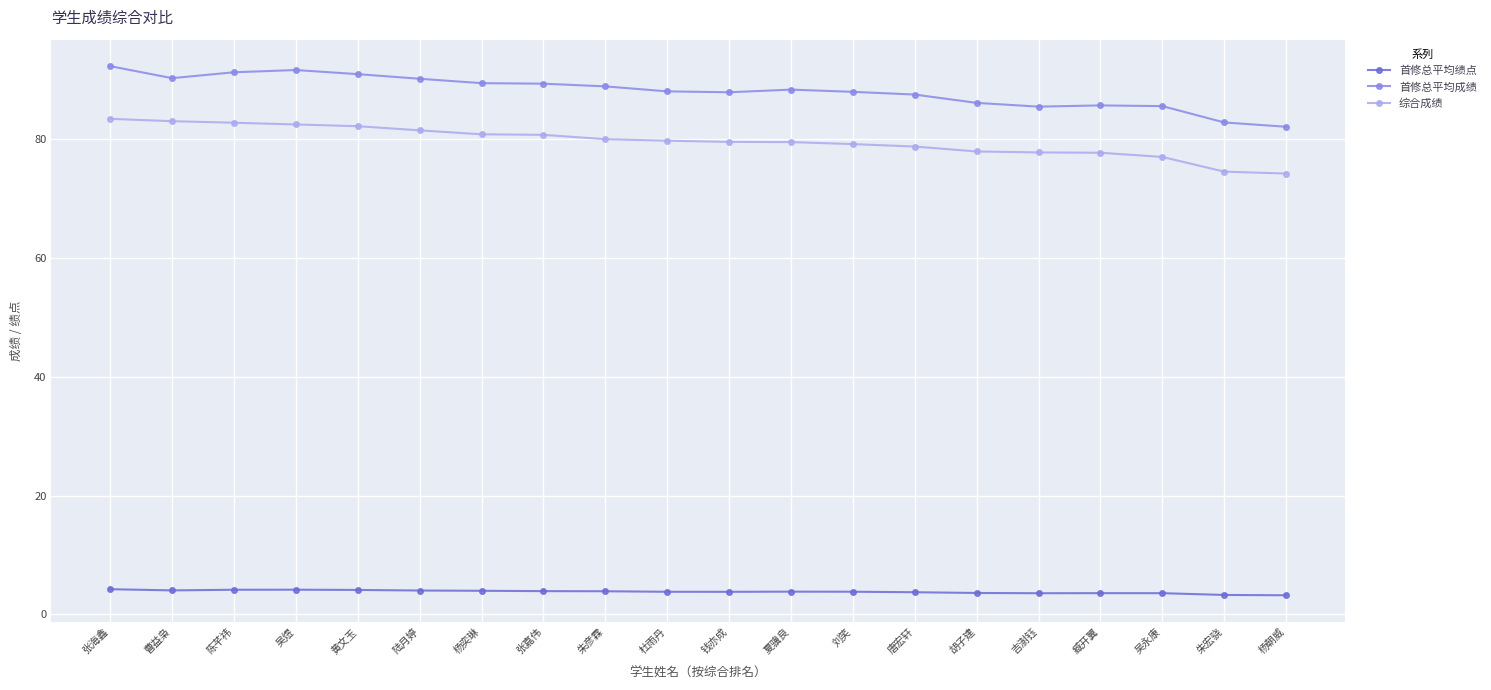

Count the number of categories in the chart.

20